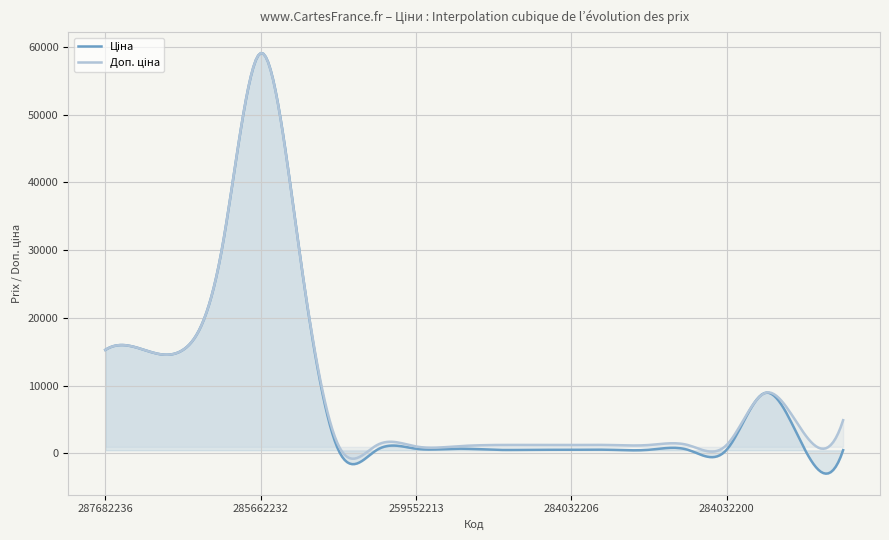

Is the value of Ціна at 287682235 greater than the value of Доп. ціна at 284032207?

Yes